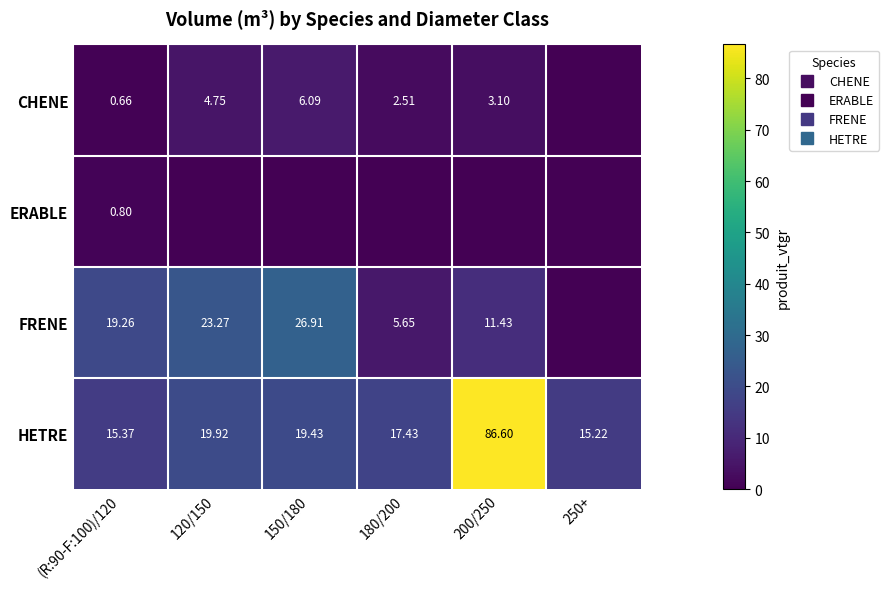

Is the value of CHENE at 120/150 greater than the value of ERABLE at 250+?

Yes